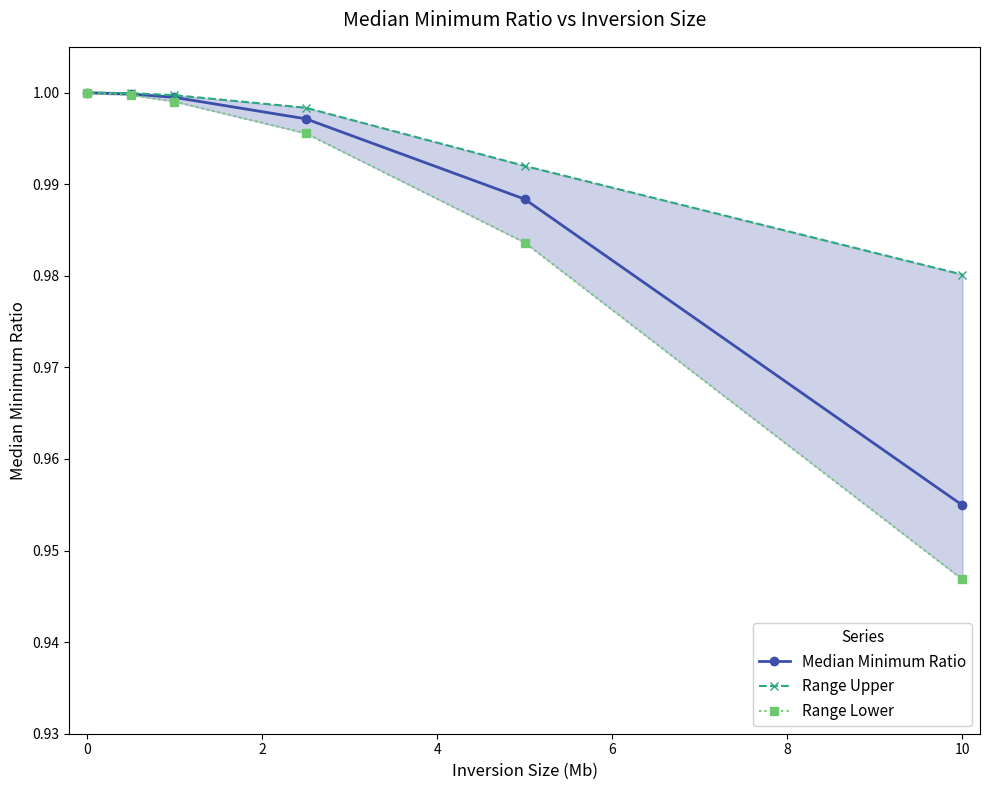

The value of Median Minimum Ratio at 10 is 0.4. True or false?

False